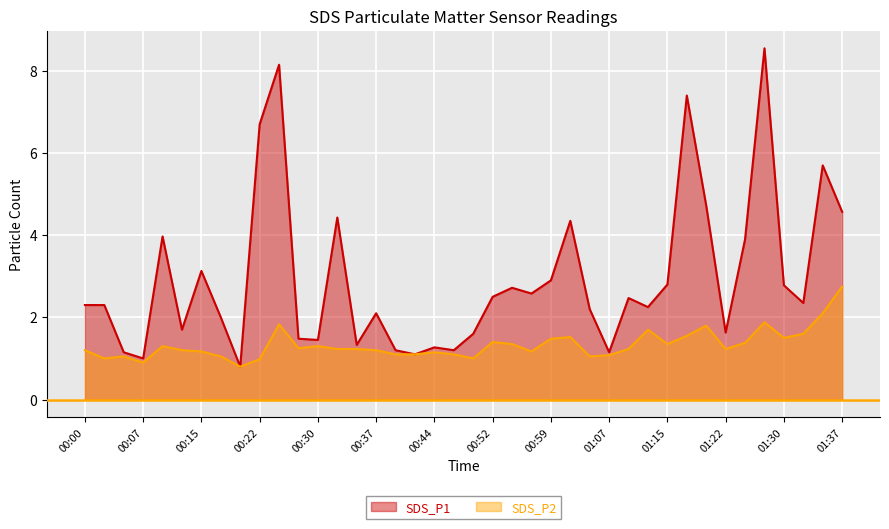

The value of SDS_P1 at 01:22 is 1.6. True or false?

True